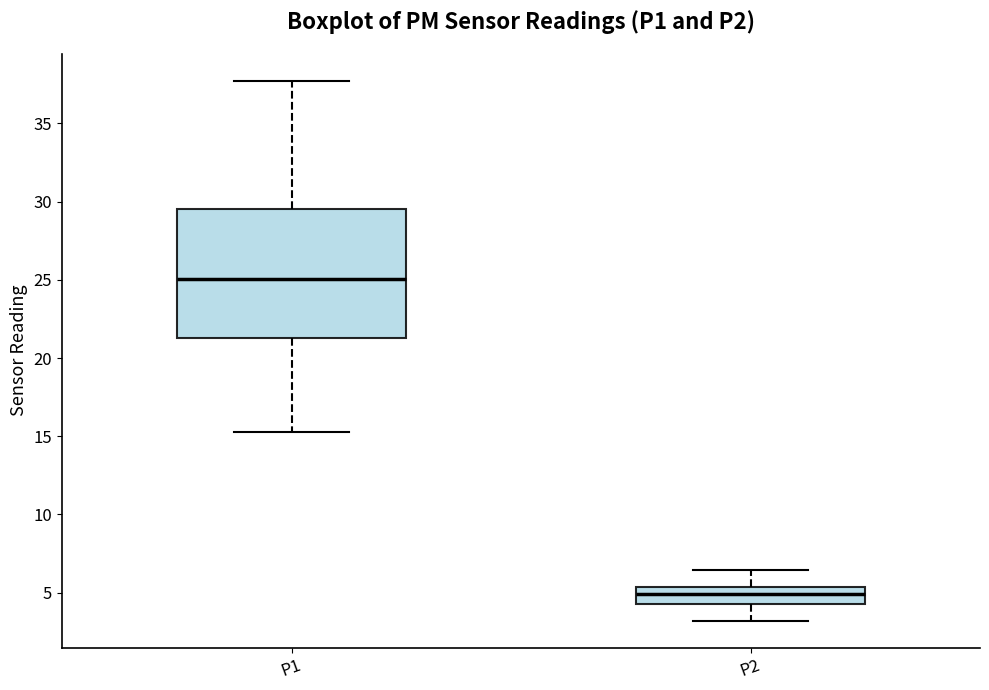

Reading left to right, transcribe this box plot: for each box, give where its median line is, the range the box spans, and where its two whiskers end, as read against the y-axis. The values are not printed on the chart, so give them approximately, as read against the axis.

P1: median 25.0, box 21.5 to 29.5, whiskers 15.5 to 37.5
P2: median 5.0, box 4.5 to 5.5, whiskers 3.0 to 6.5